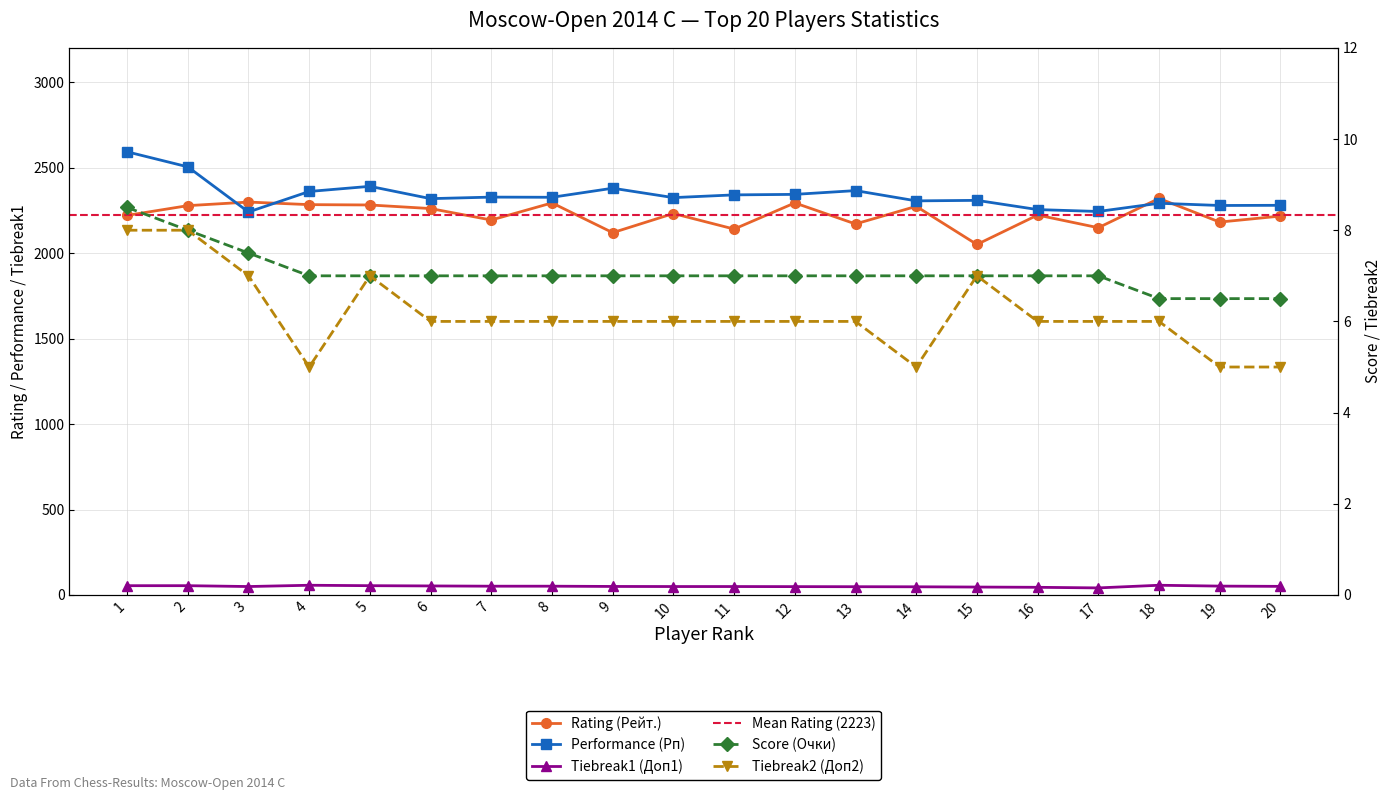

Between 3 and 9, which is larger?

3